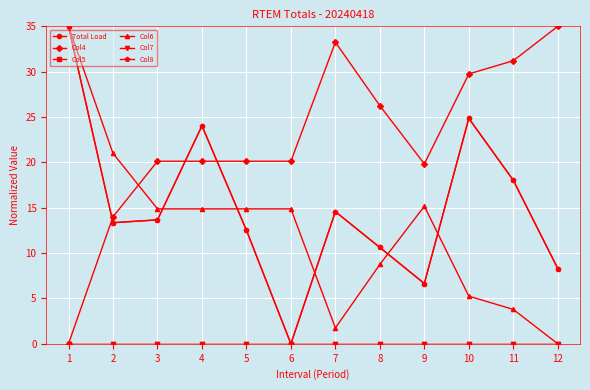

True or false: Col6 and Col7 cross at least once.

False